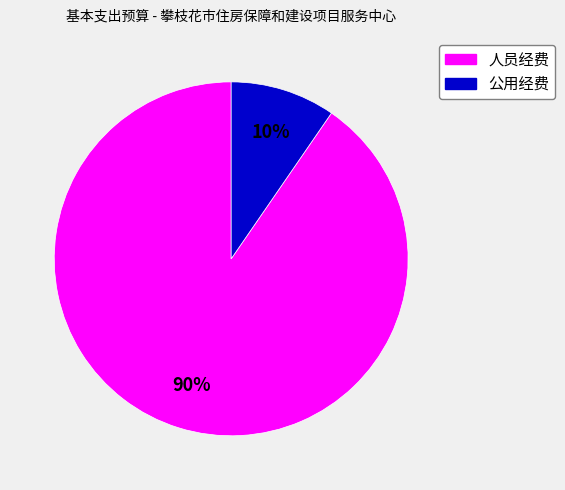

The 公用经费 slice represents 10% of the pie. True or false?

True